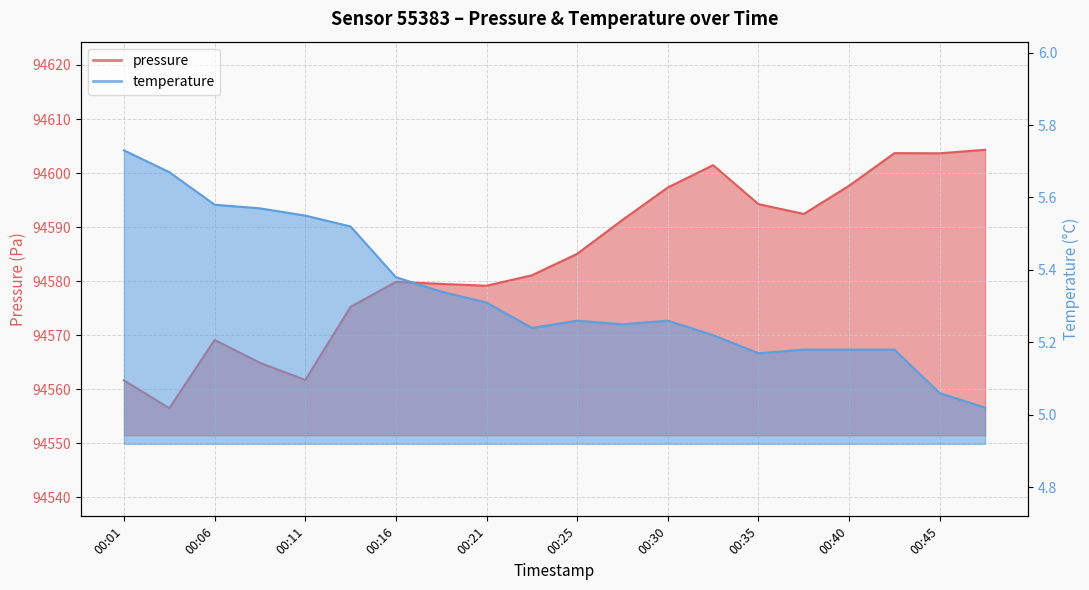

At which category does the chart reach its minimum across all series?

00:47